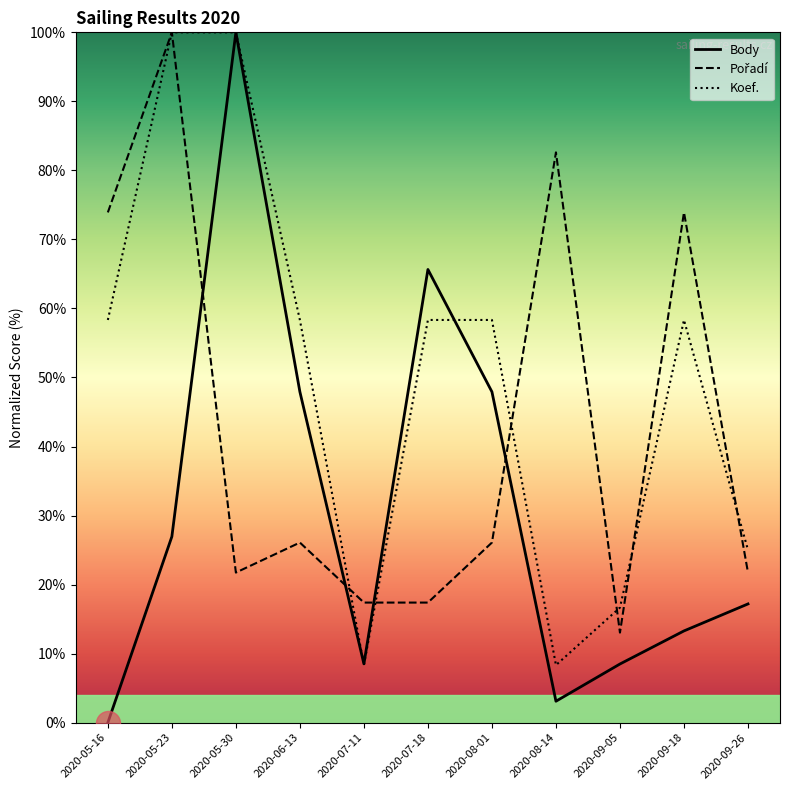

Is the value of Koef. at 2020-09-18 greater than the value of Body at 2020-05-16?

Yes